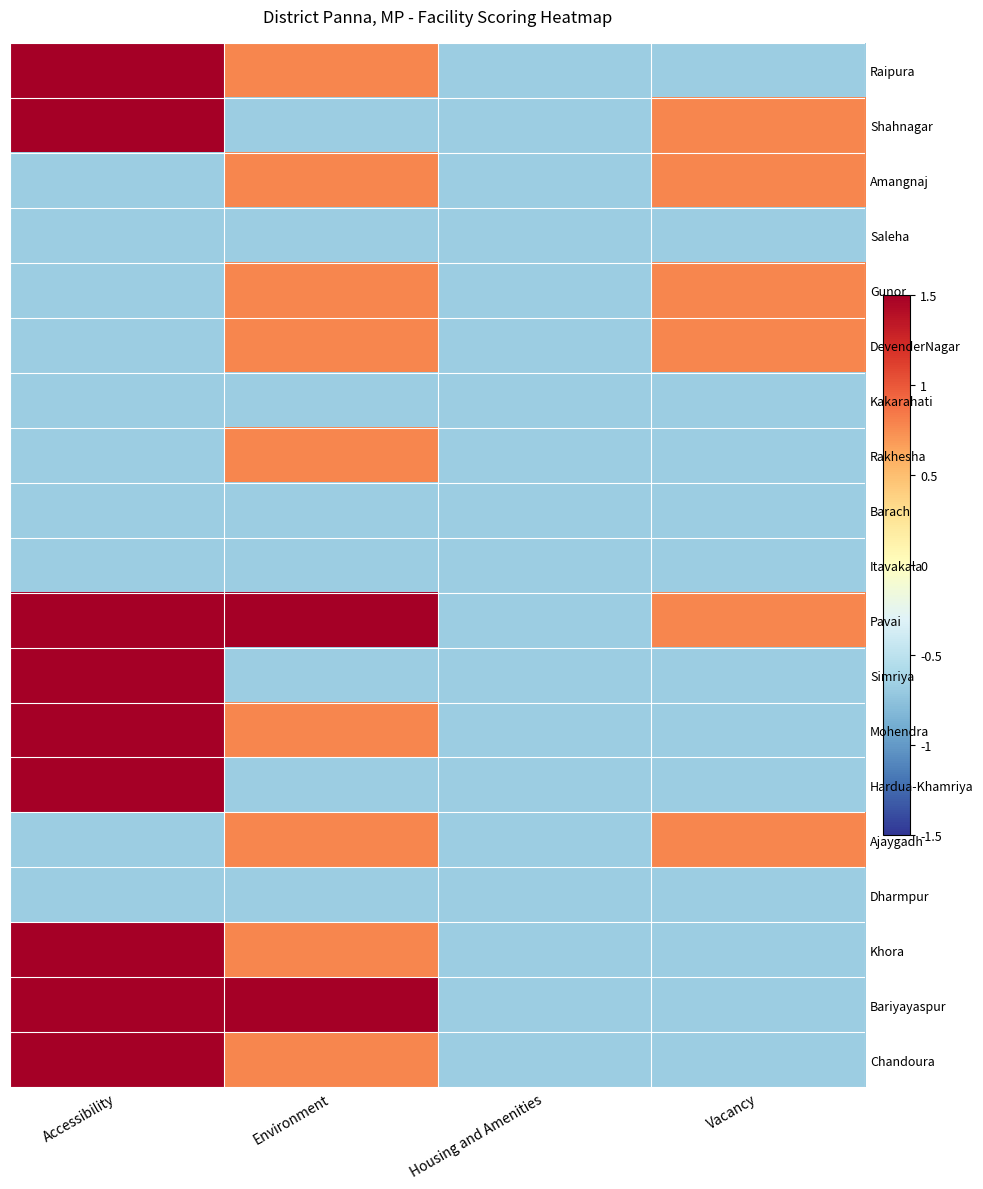

What is the sum of the Shahnagar values at Housing and Amenities and Environment?

-1.3